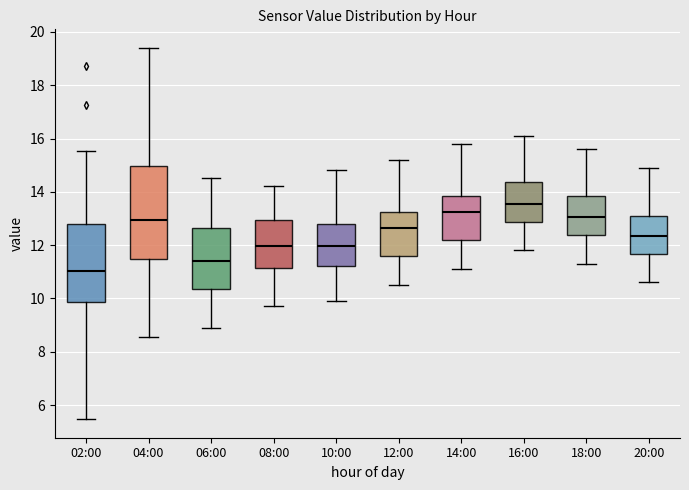

Which box is the tallest, from its lower edge to its upper edge?

04:00